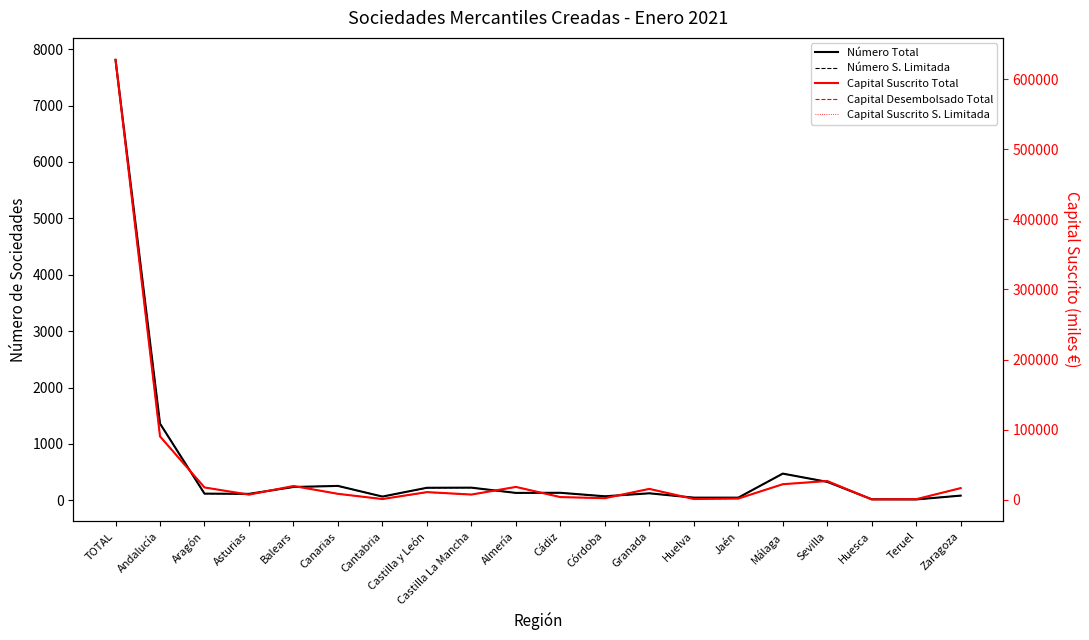

What are all the series names shown in the legend?

Número Total, Número S. Limitada, Capital Suscrito Total, Capital Desembolsado Total, Capital Suscrito S. Limitada